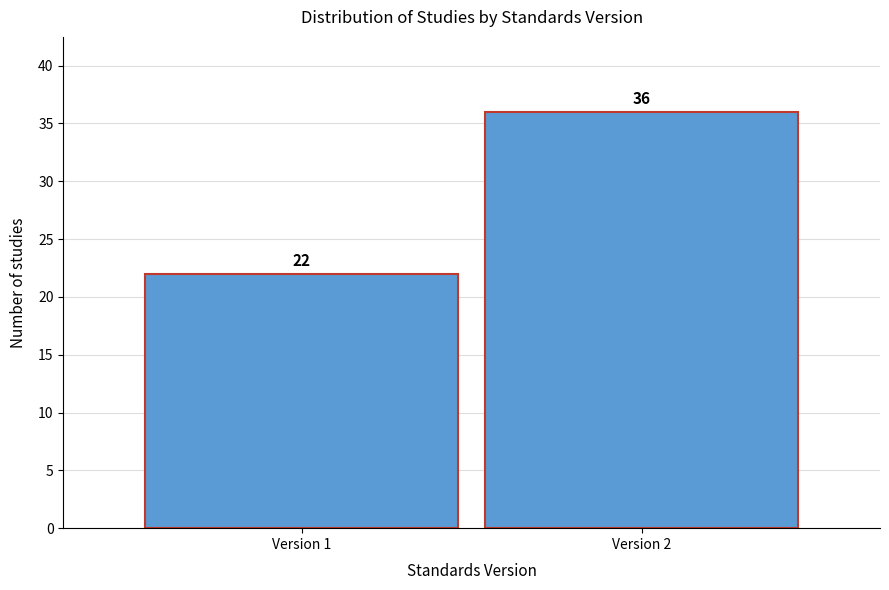

Reading right to left, transcribe all the data shown in this chart.

Version 2=36	Version 1=22